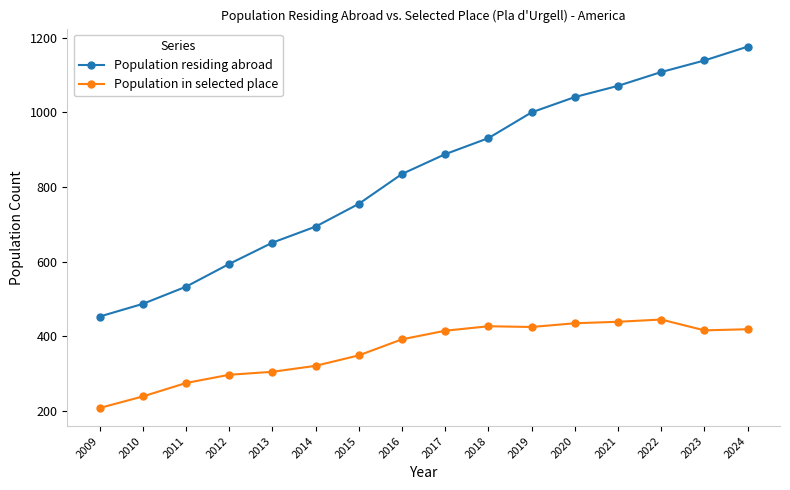

What value does the Population in selected place series have at 2020, to the nearest 50?

450